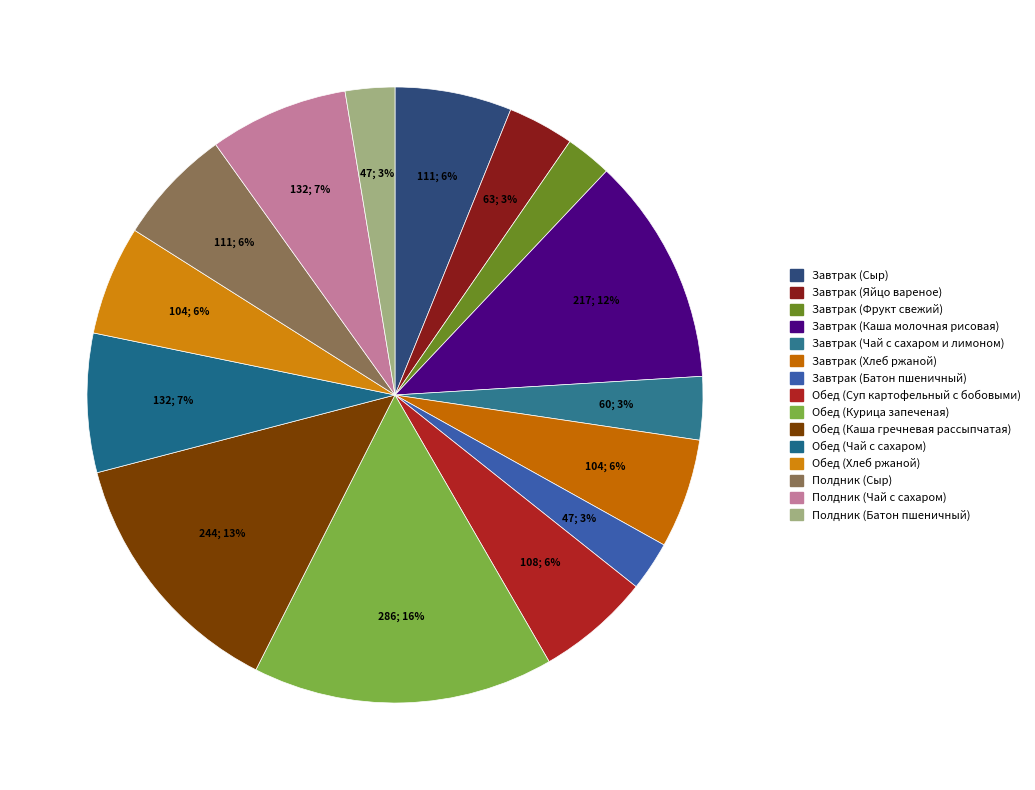

Which has a higher value, Завтрак (Каша молочная рисовая) or Обед (Хлеб ржаной)?

Завтрак (Каша молочная рисовая)